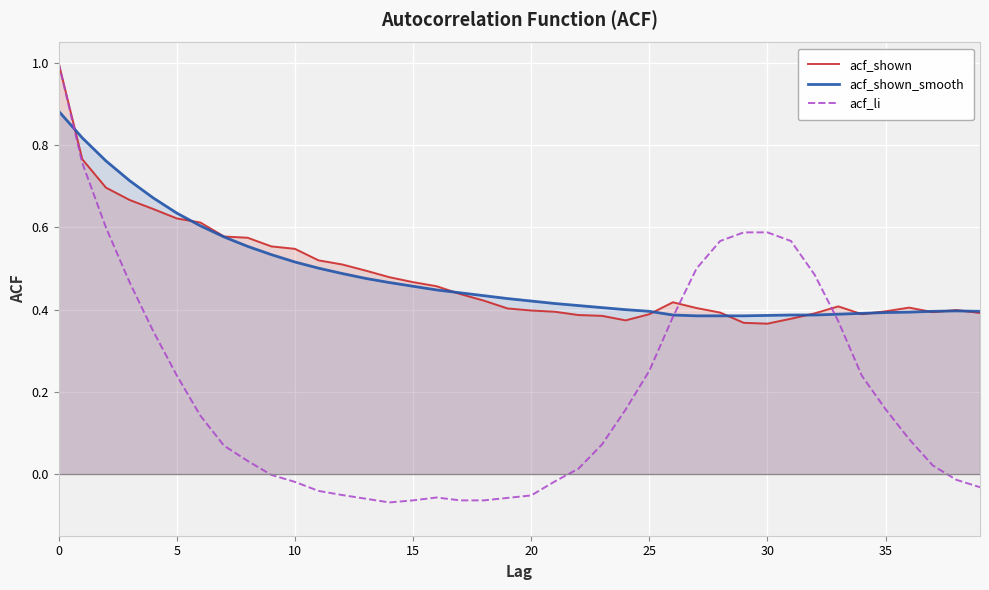

Which series has the largest range (max minus min)?

acf_li